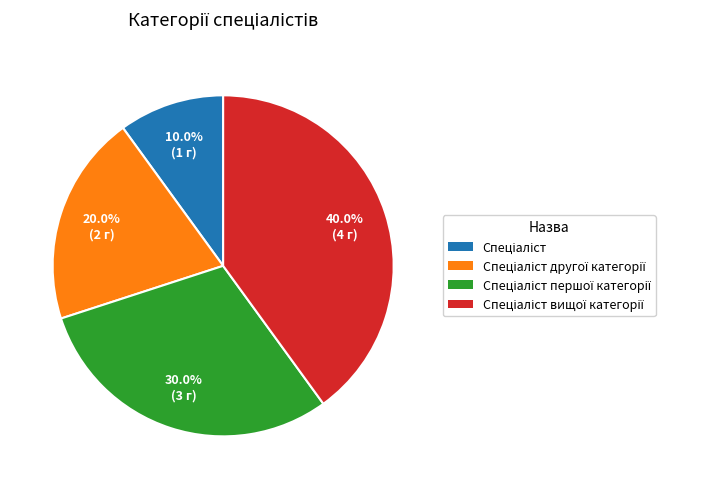

Is there a majority slice in this chart?

No